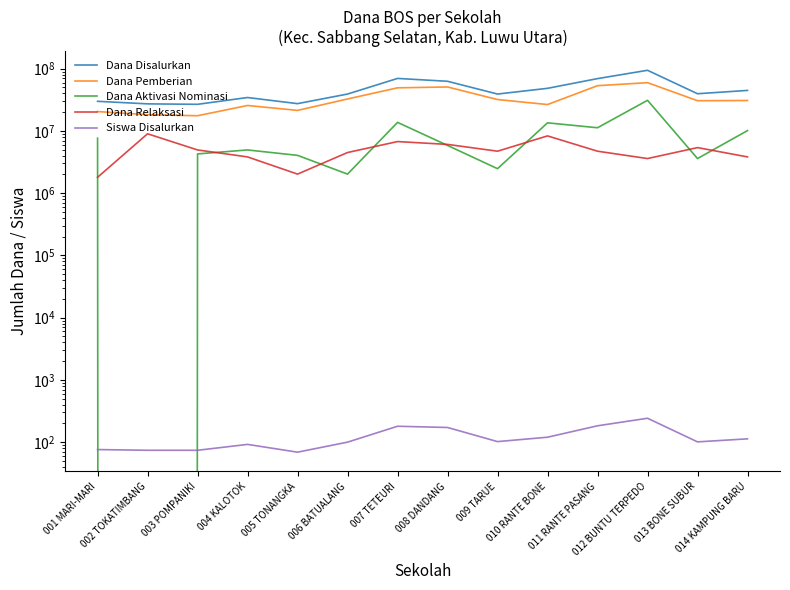

How many data points in Dana Disalurkan are above 39600000?

6